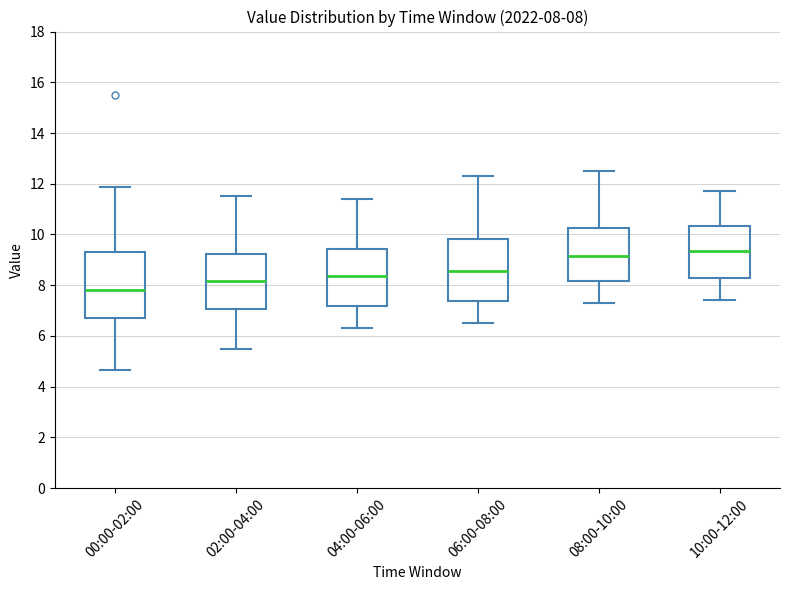

Which box has the highest median line?

10:00-12:00